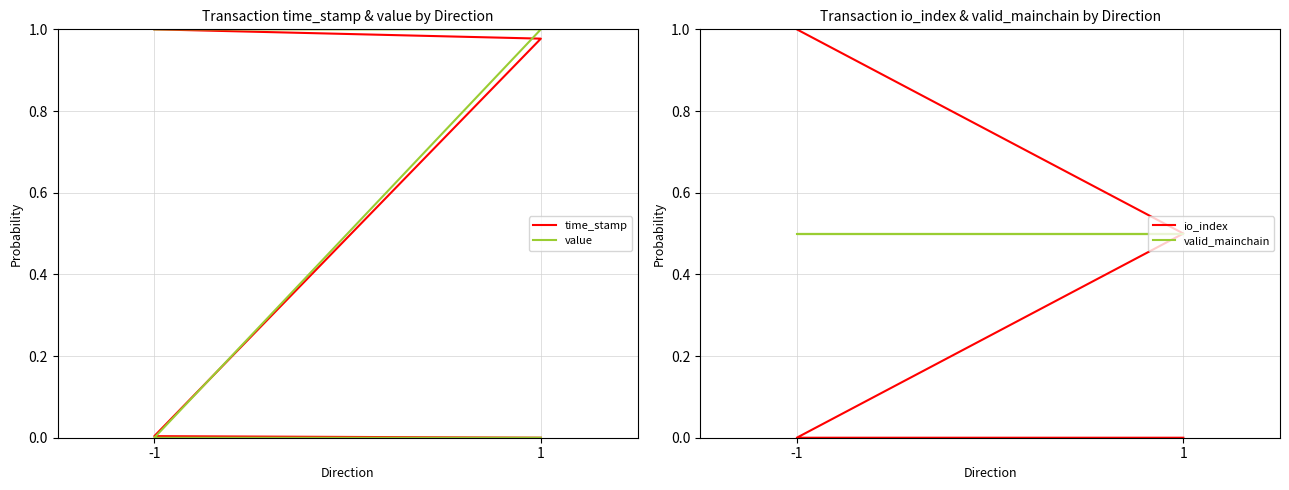

True or false: value and io_index cross at least once.

False